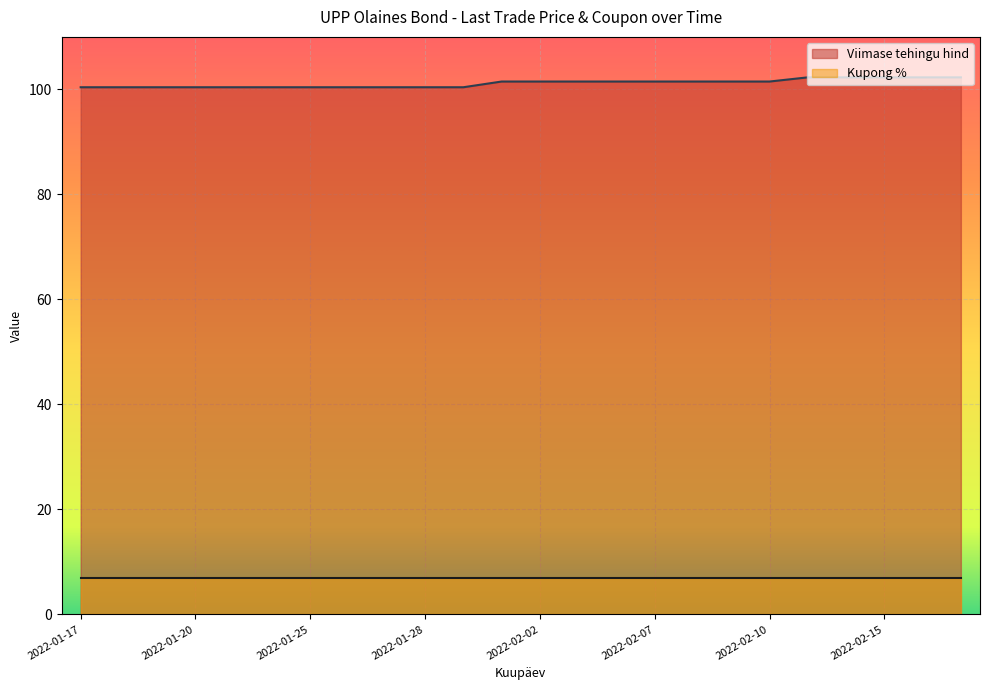

How many data points are above 101?

13